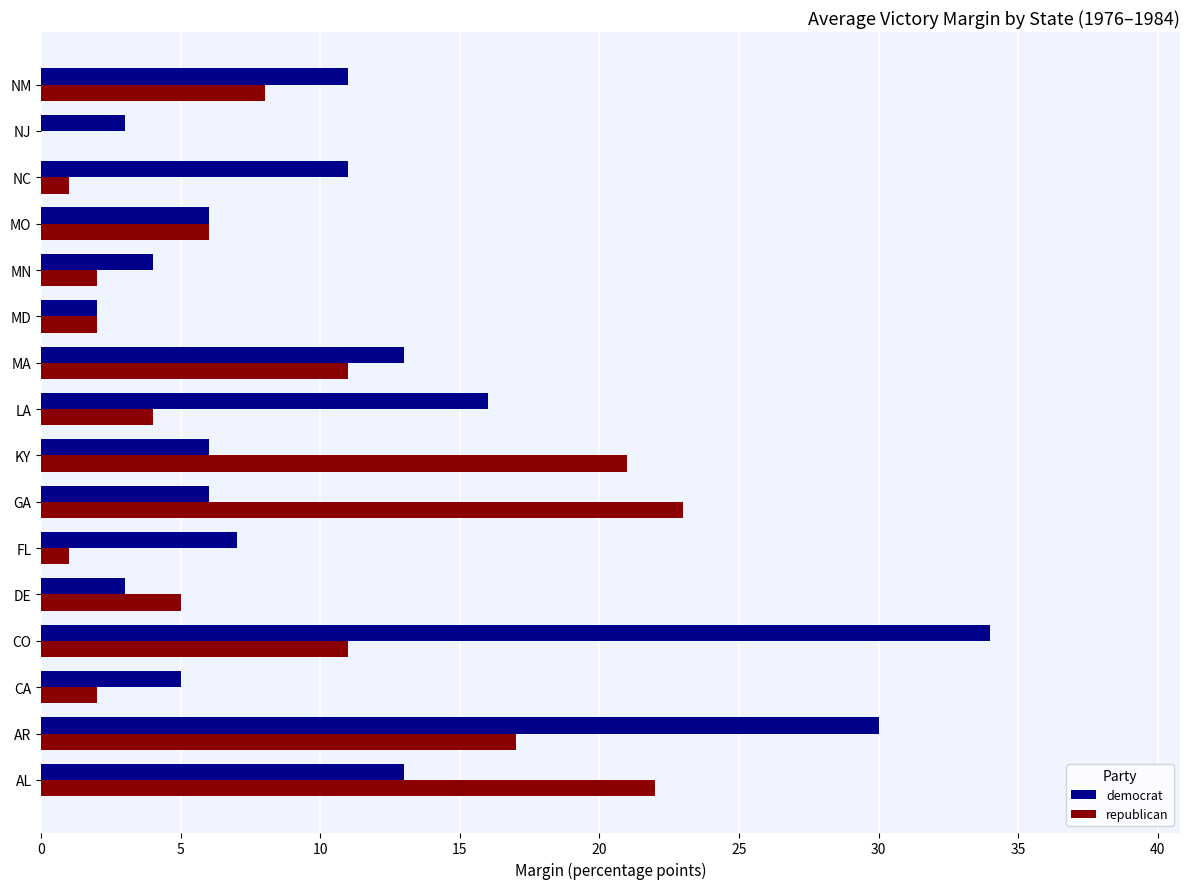

The value of democrat at DE is 3. True or false?

True